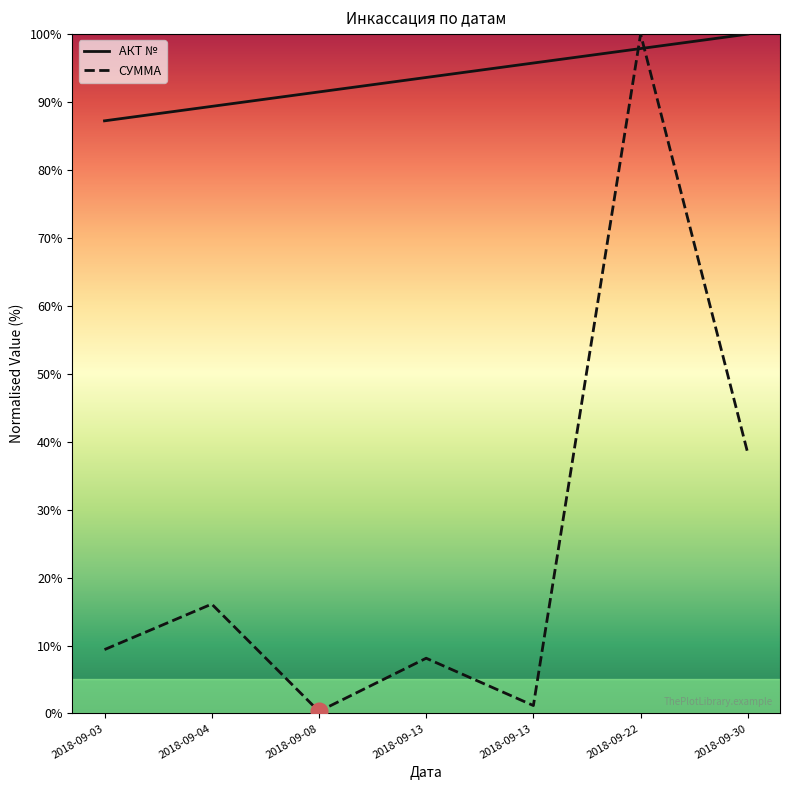

Does the chart display data point markers on the line(s)?

No